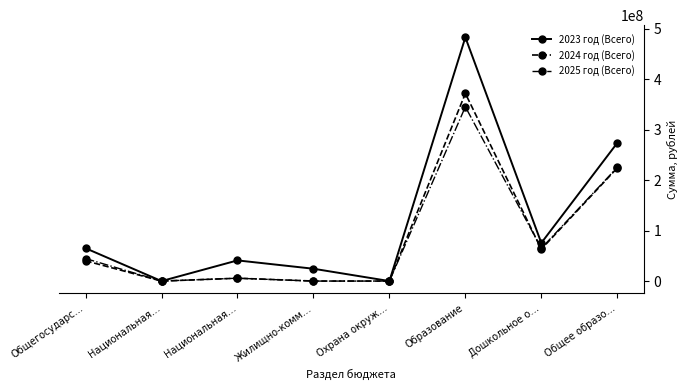

Rank the series by their maximum value, from lowest to highest.

2025 год (Всего), 2024 год (Всего), 2023 год (Всего)